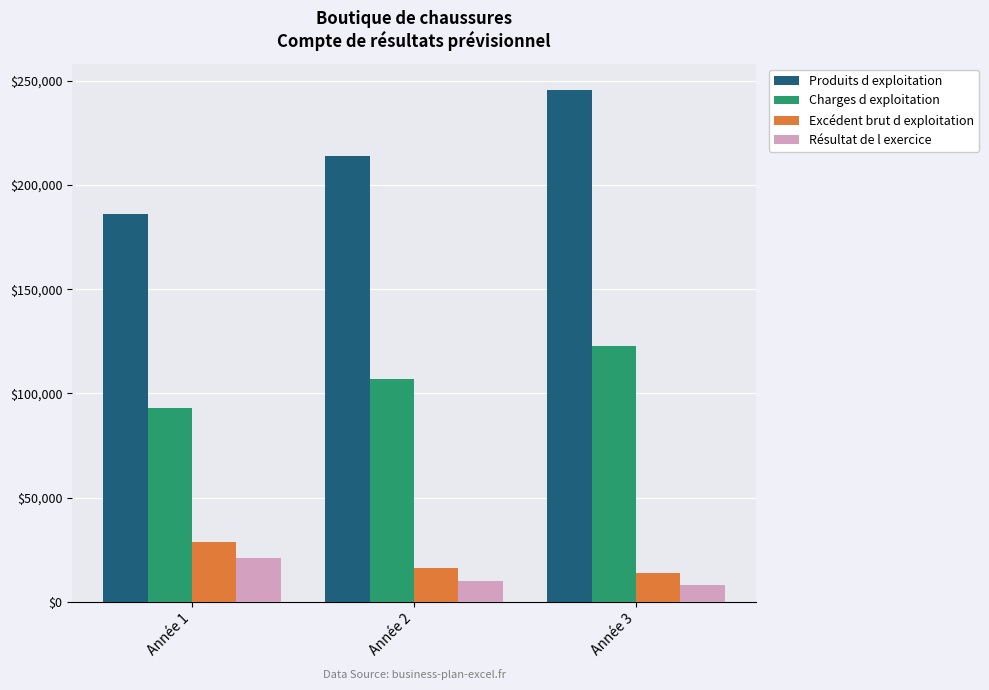

What is the spread (max minus min) of values at Année 1?

165133.9